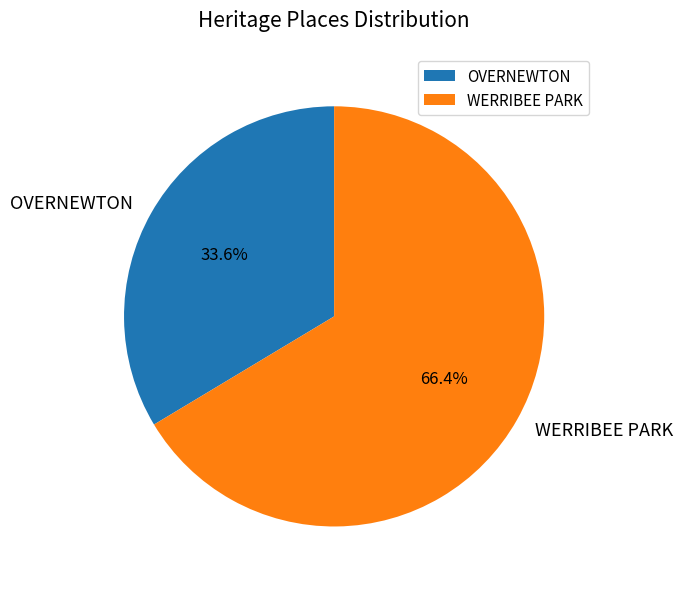

What percentage is the WERRIBEE PARK slice, to the nearest percent?

66%